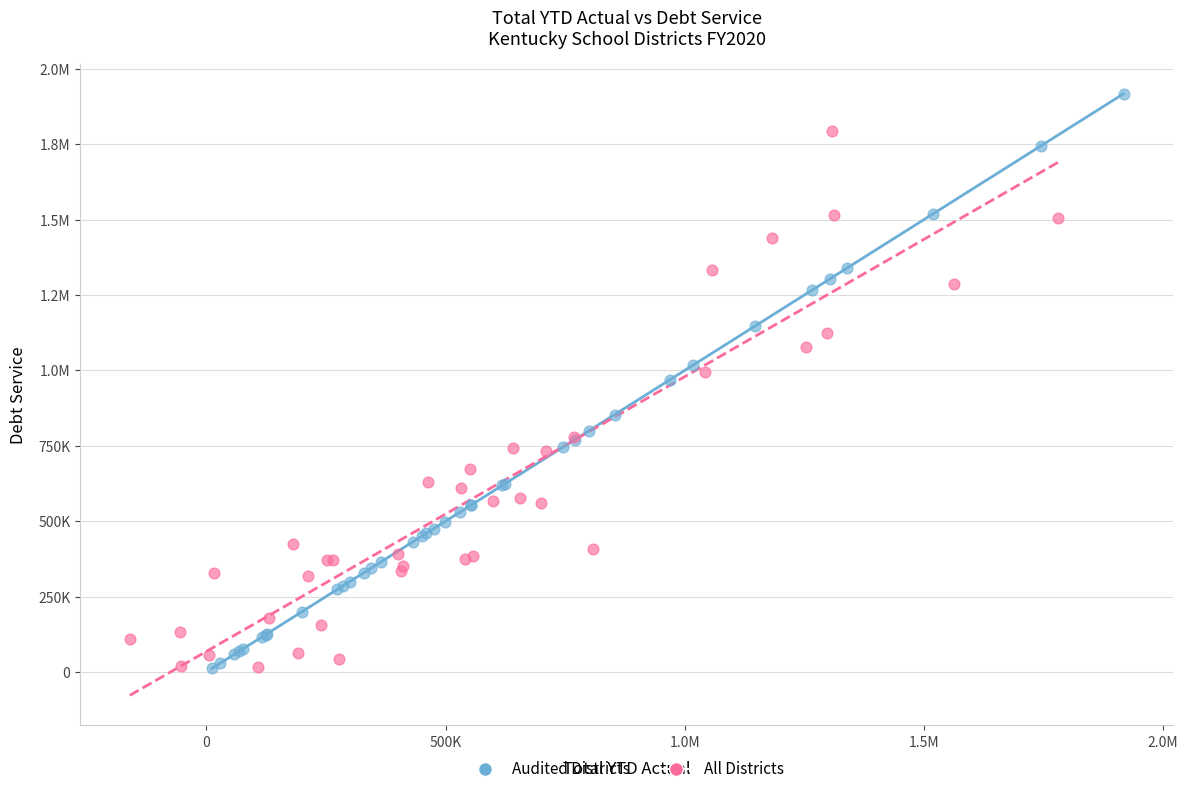

What are all the series names shown in the legend?

Audited Districts, All Districts